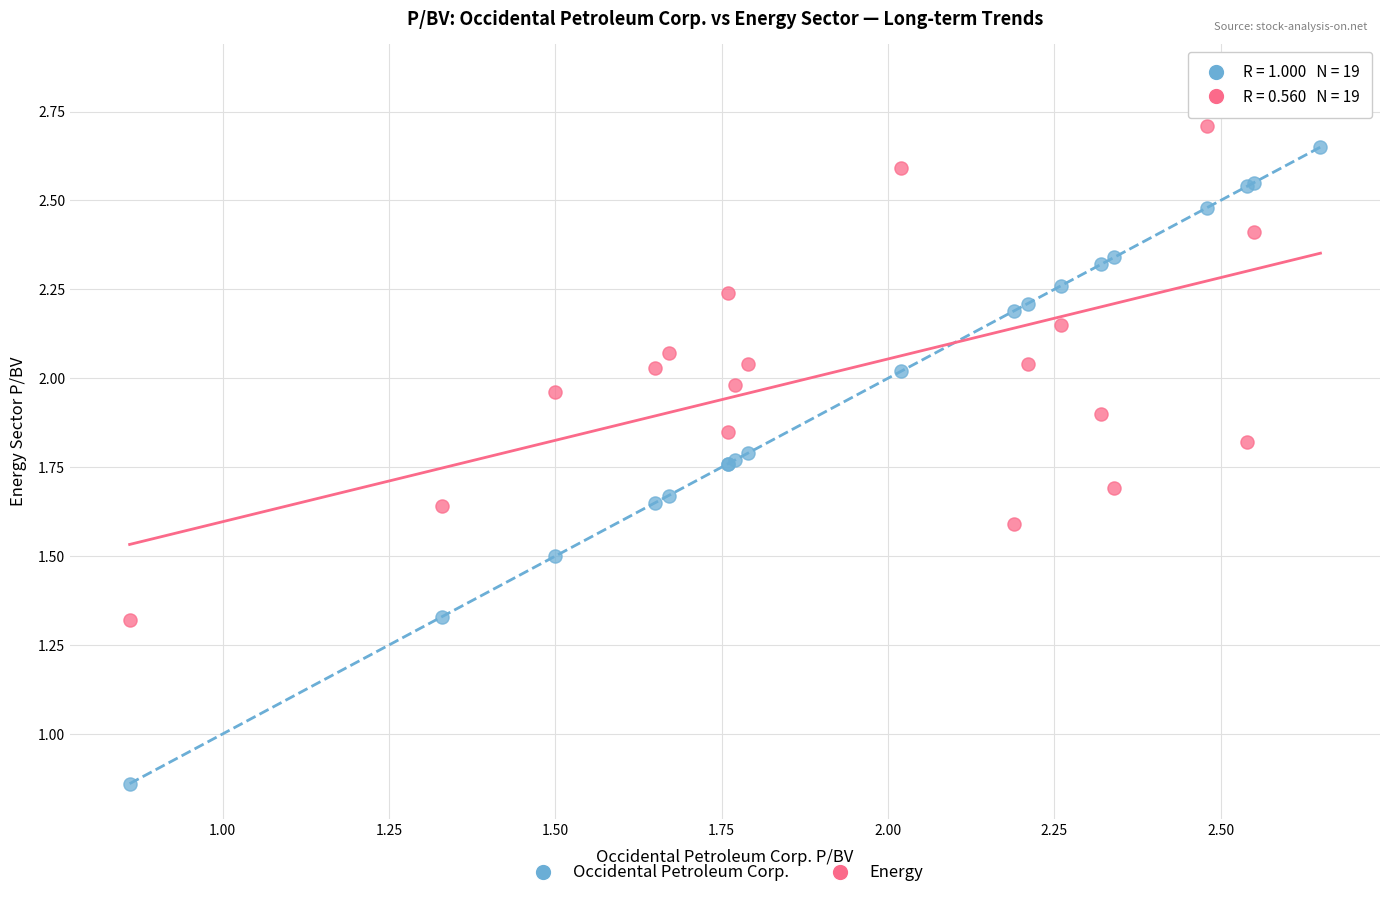

Which series has the widest spread of Y values?

Occidental Petroleum Corp.